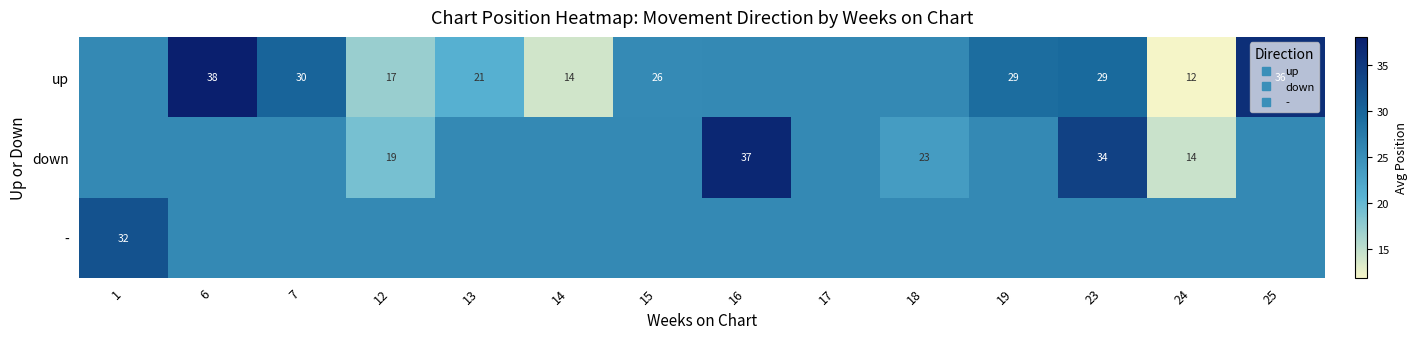

At which category is the sum across all series the highest?

6